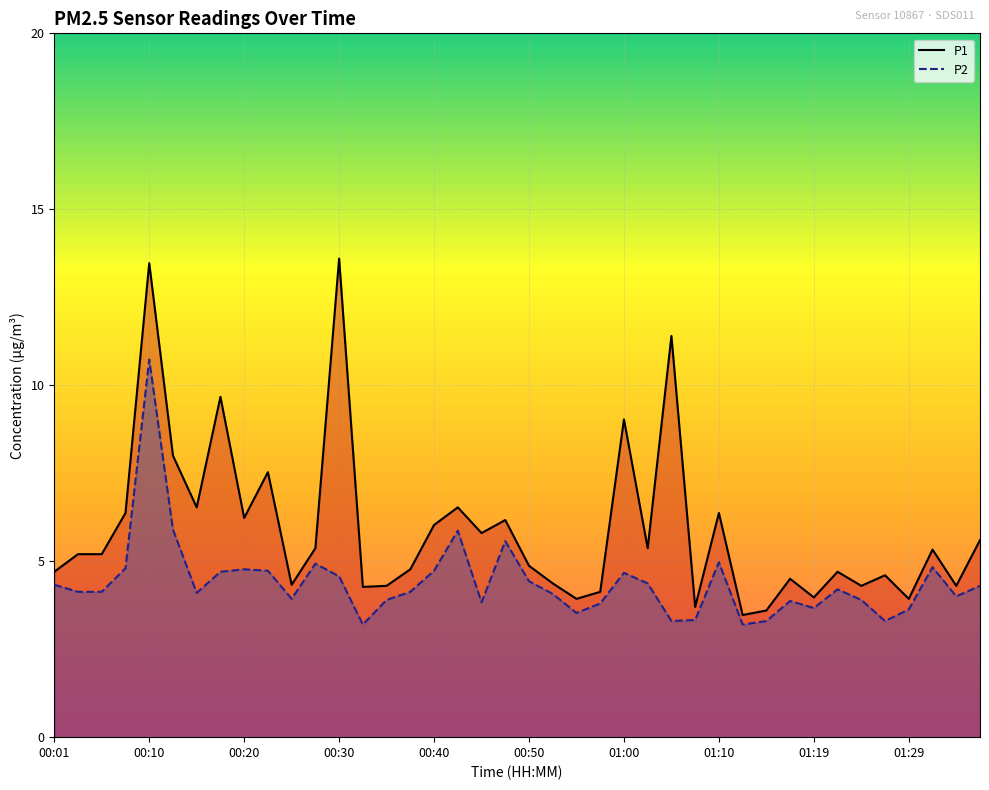

True or false: P2 and P1 intersect in this chart.

False